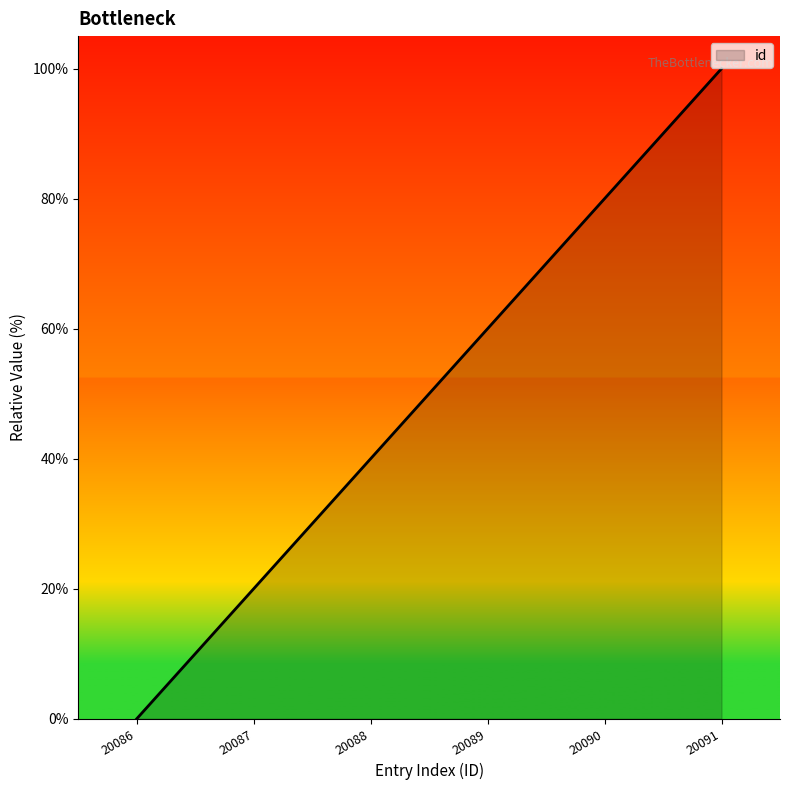

Reading left to right, extract all data points from this chart.

20086=0	20087=20	20088=40	20089=60	20090=80	20091=100